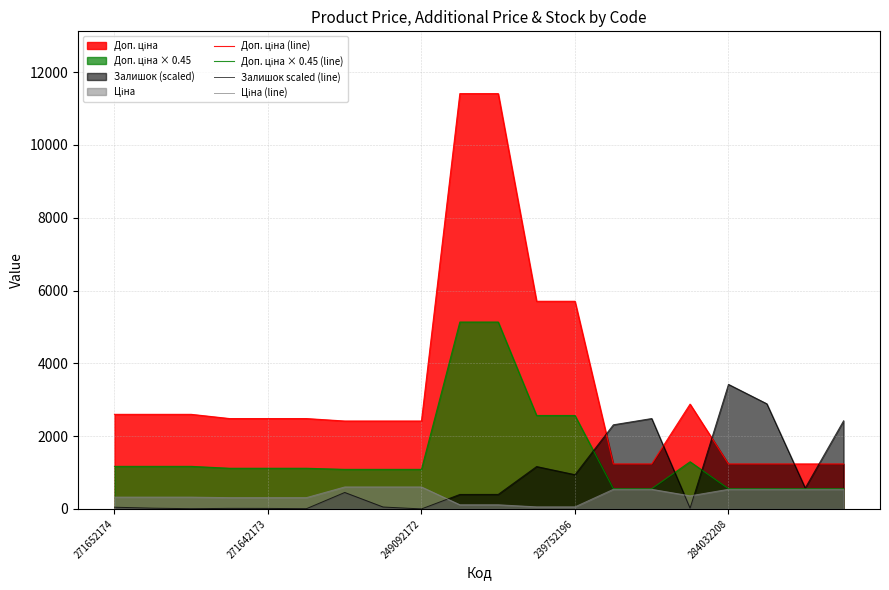

List the series in order of their peak value, highest first.

Доп. ціна (line), Доп. ціна × 0.45 (line), Залишок scaled (line), Ціна (line)